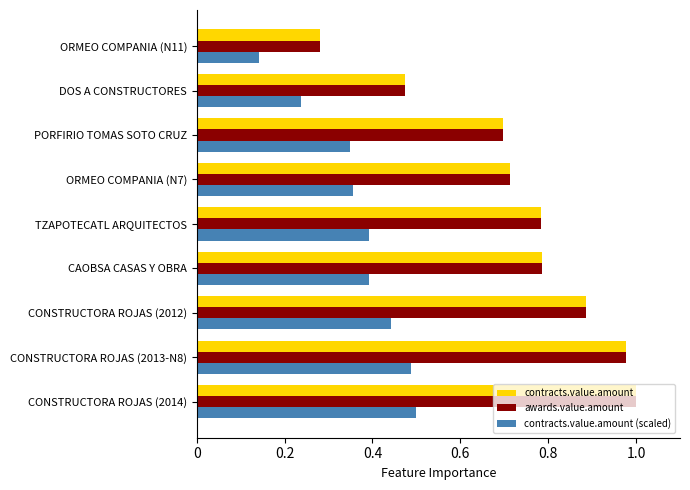

At which label does awards.value.amount reach its minimum?

ORMEO COMPANIA (N11)